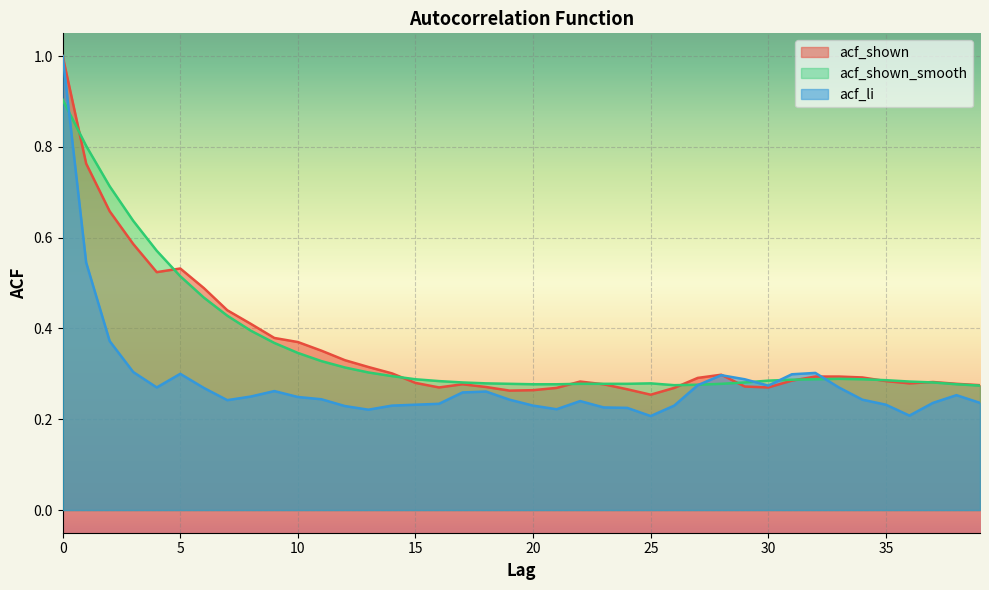

How many times do acf_shown and acf_shown_smooth cross each other?

10